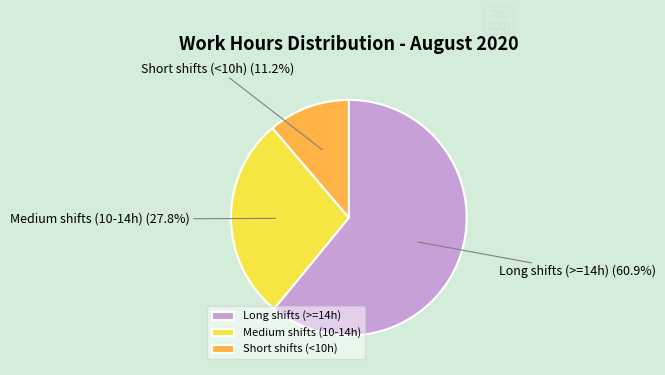

To the nearest percent, what is the average slice percentage?

33%